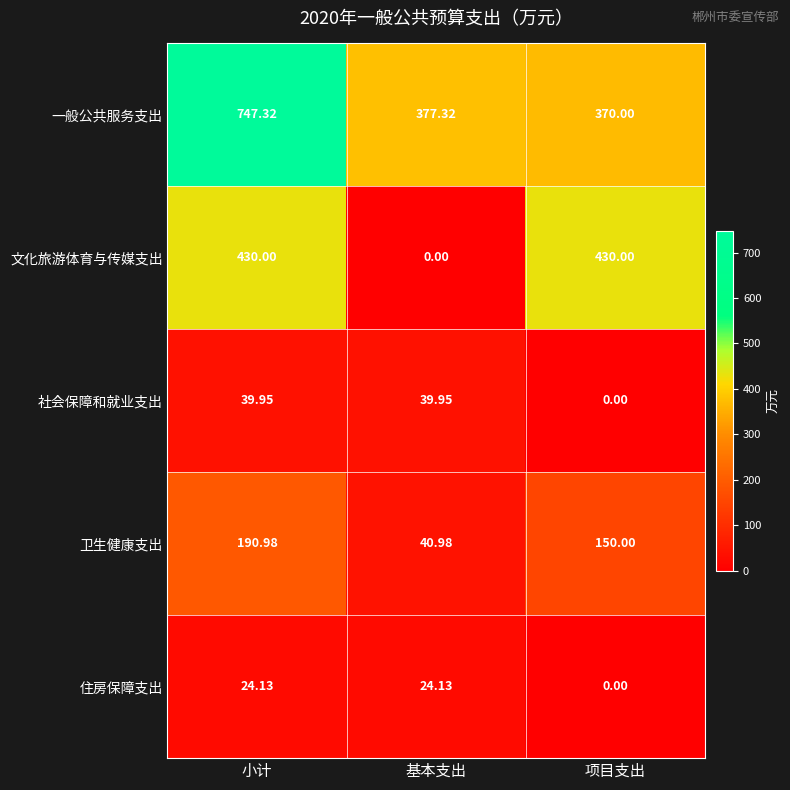

At which label is 一般公共服务支出 closest to 558?

基本支出